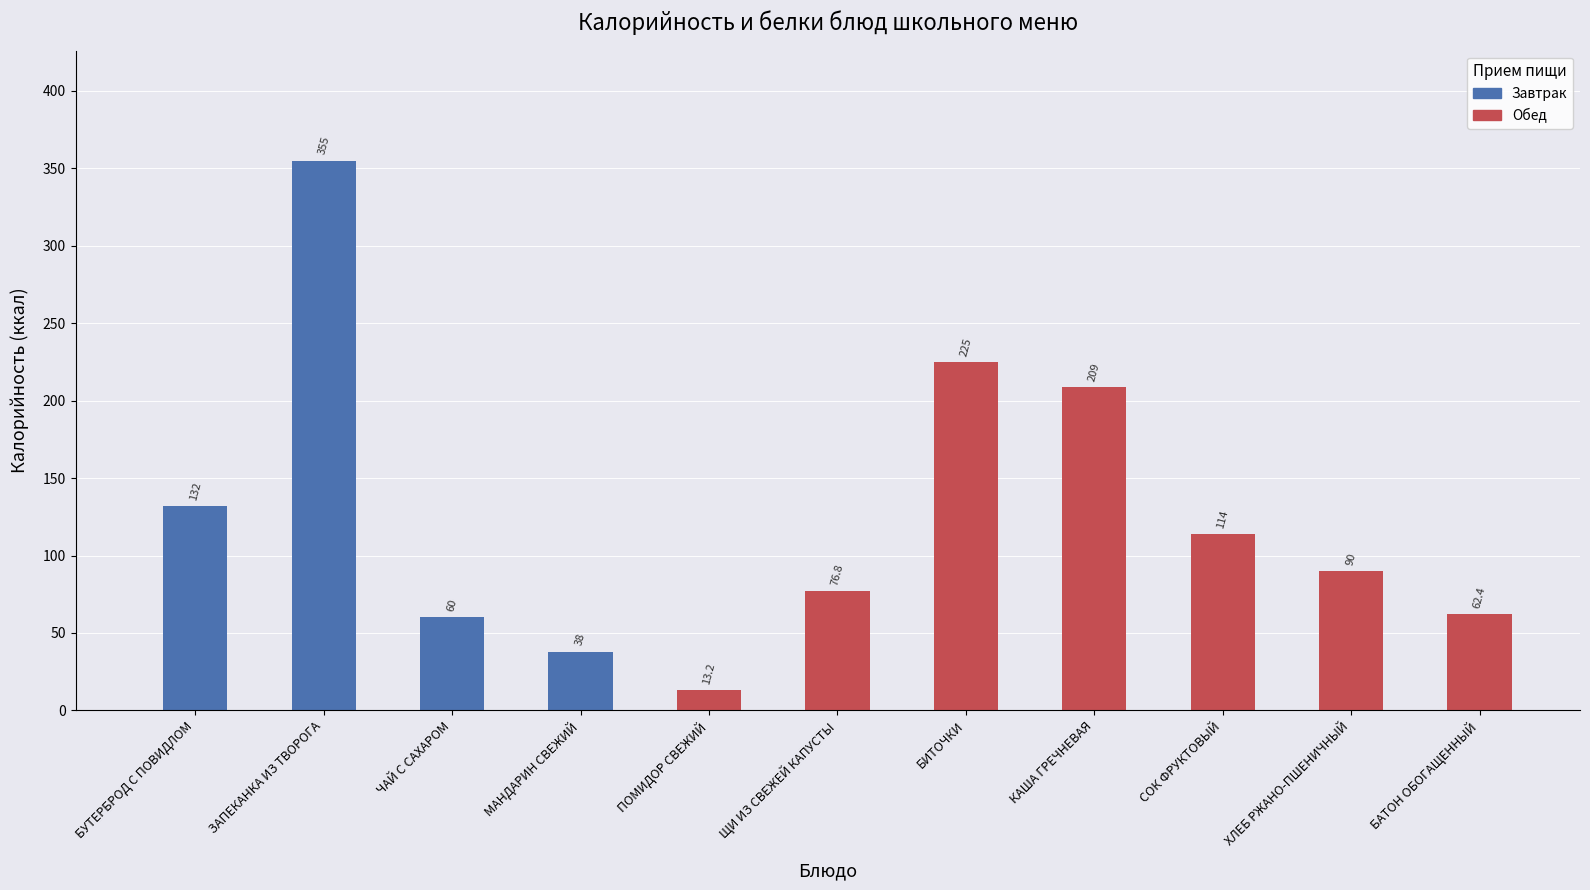

Reading left to right, list all the values displayed in this chart.

132.0	355.0	60.0	38.0	13.2	76.8	225.0	209.0	114.0	90.0	62.4